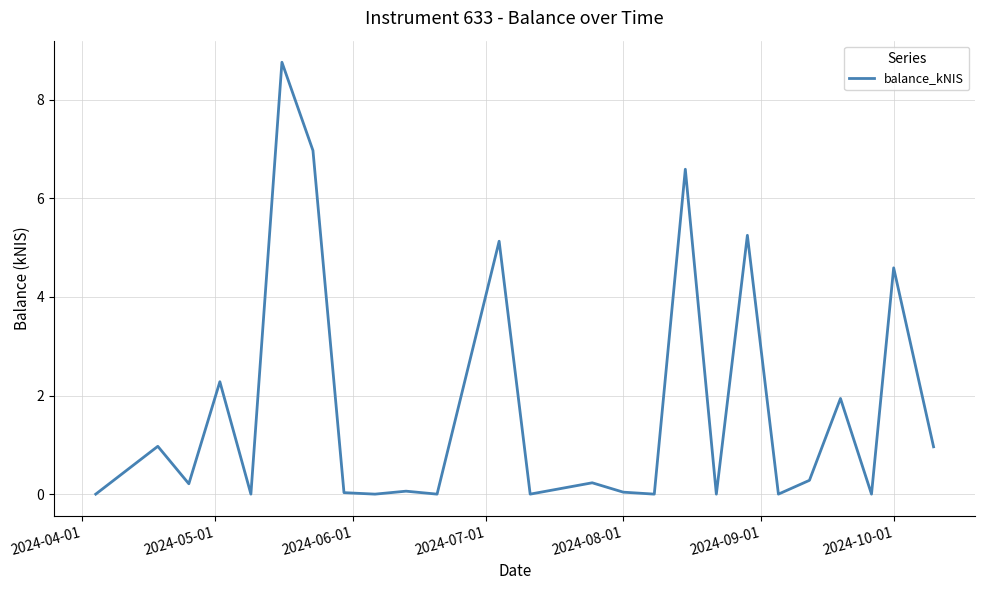

What is the maximum value shown in the chart?

8.8